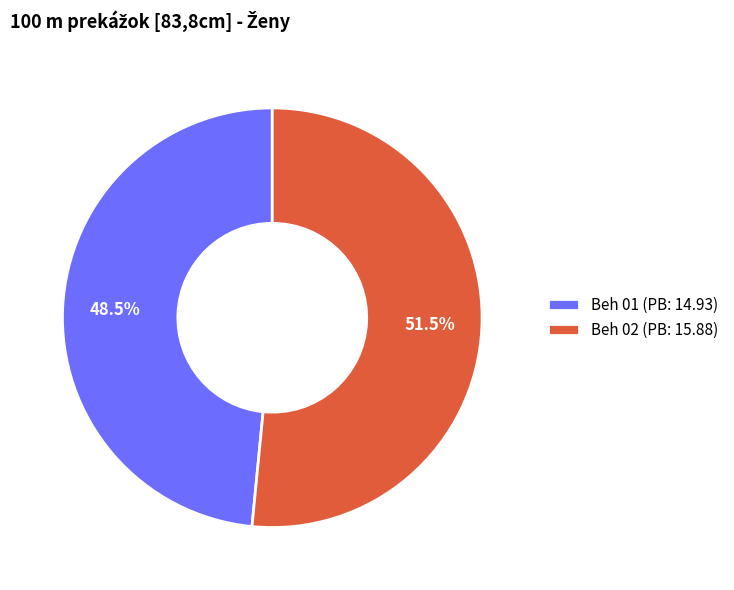

True or false: Beh 02 accounts for 59% of the total.

False